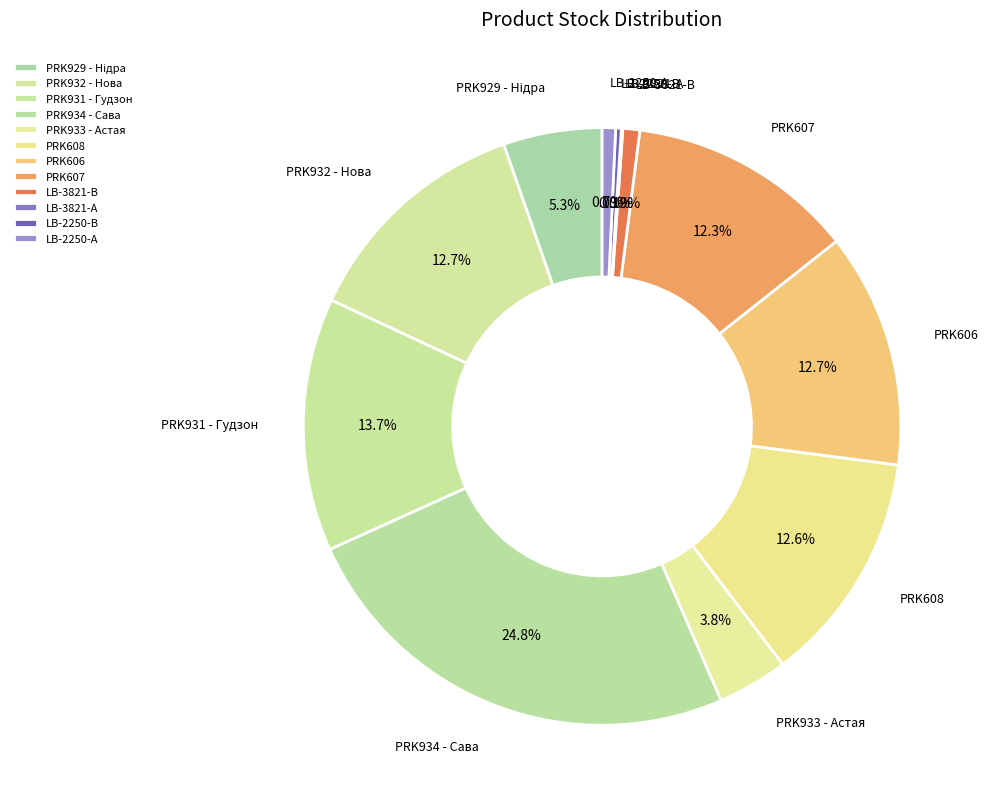

Approximately how many times larger is the value at LB-3821-В compared to LB-2250-В?

3.0